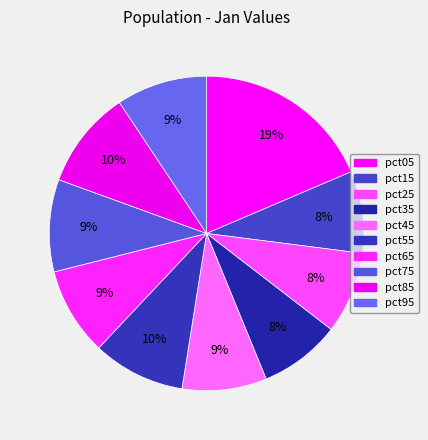

Which slice is the smallest?

pct35